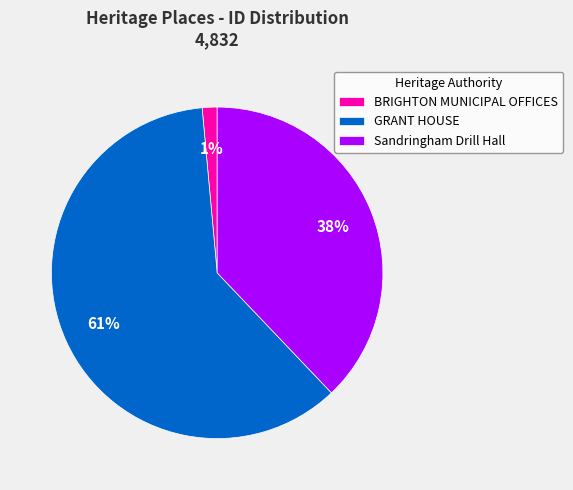

Is the sum of GRANT HOUSE and BRIGHTON MUNICIPAL OFFICES greater than half?

Yes